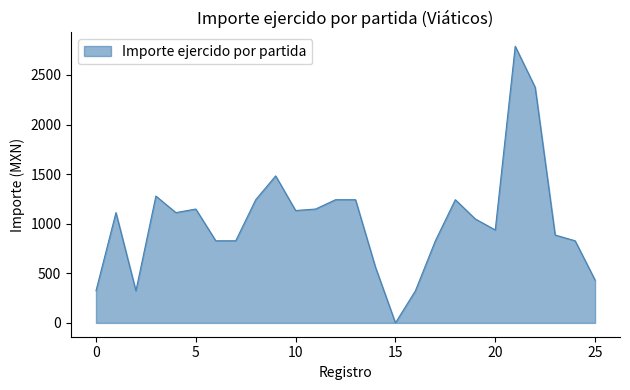

What is the maximum value shown in the chart?

2789